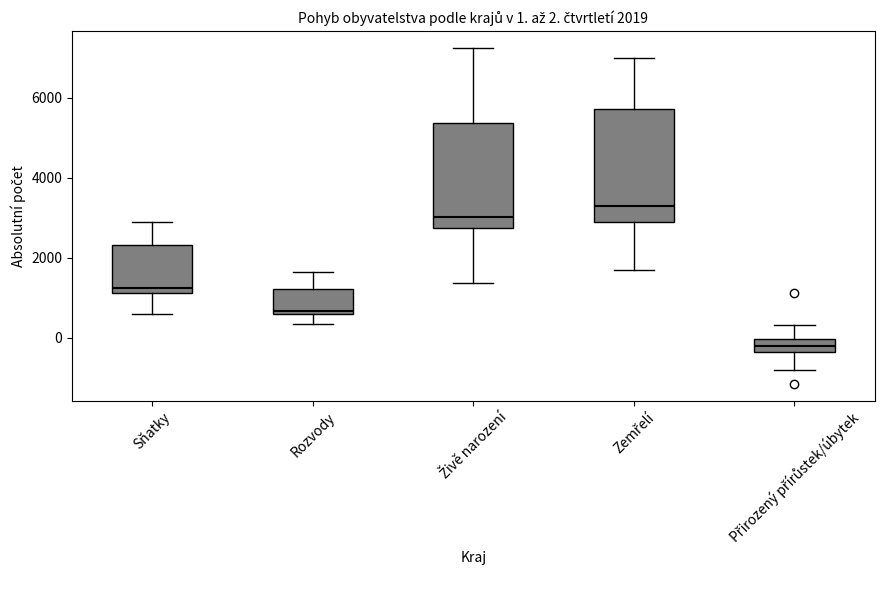

Which box's median line is the lowest?

Přirozený přírůstek/úbytek